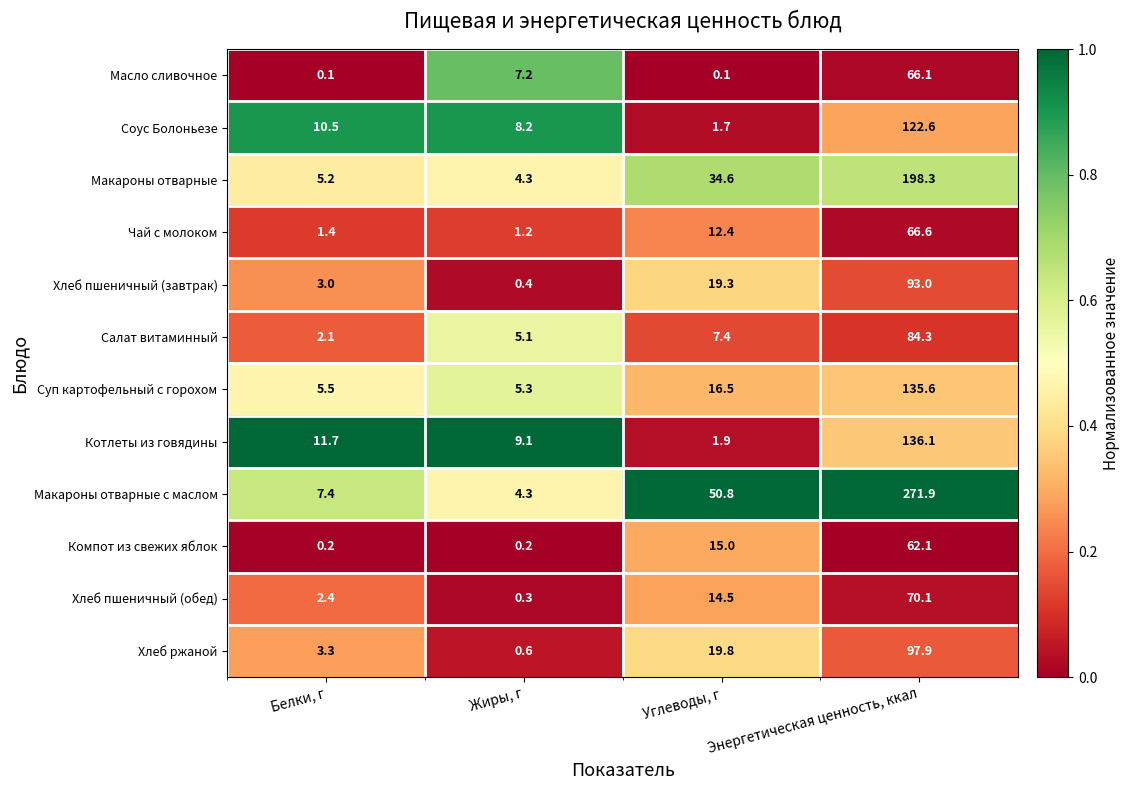

How many distinct data groups are displayed?

12